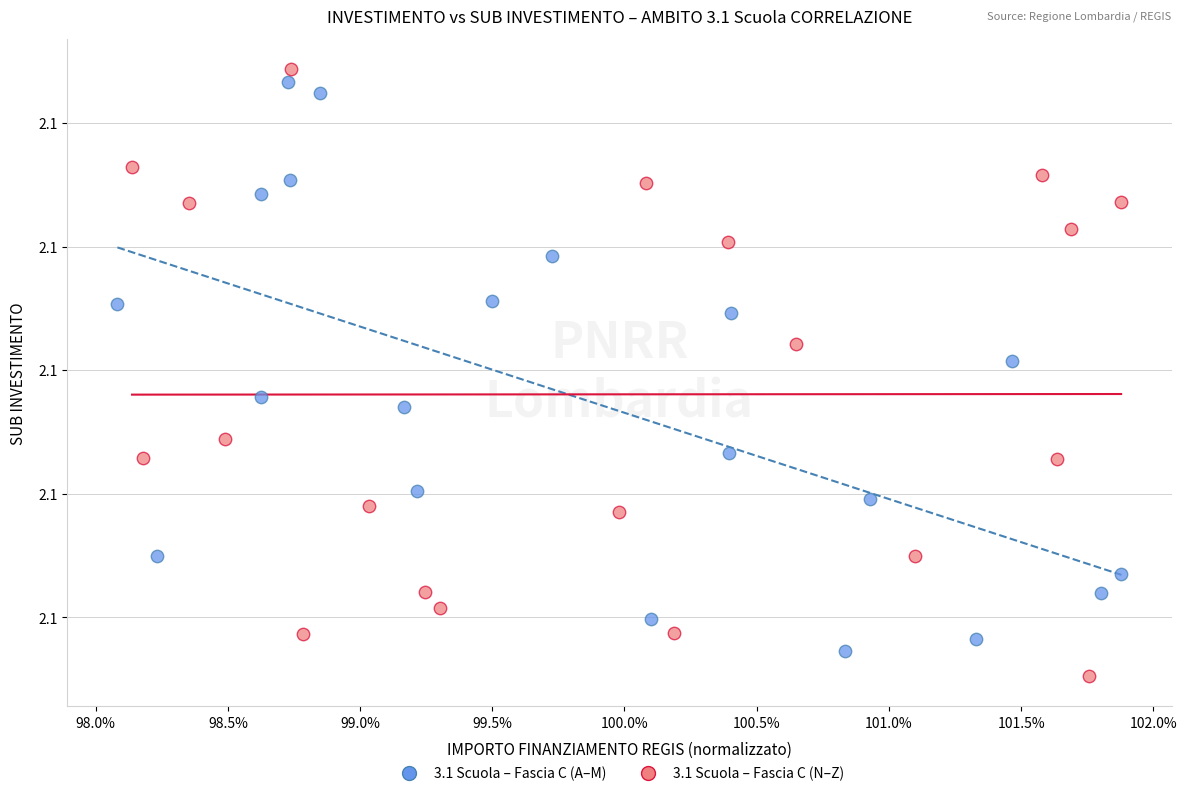

Which series has the widest spread of Y values?

3.1 Scuola – Fascia C (N–Z)